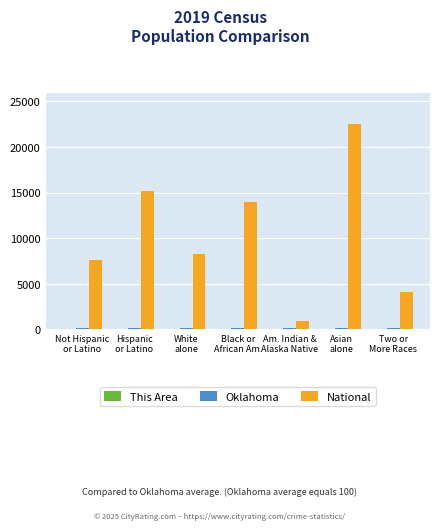

Which series has the largest total across all categories?

National